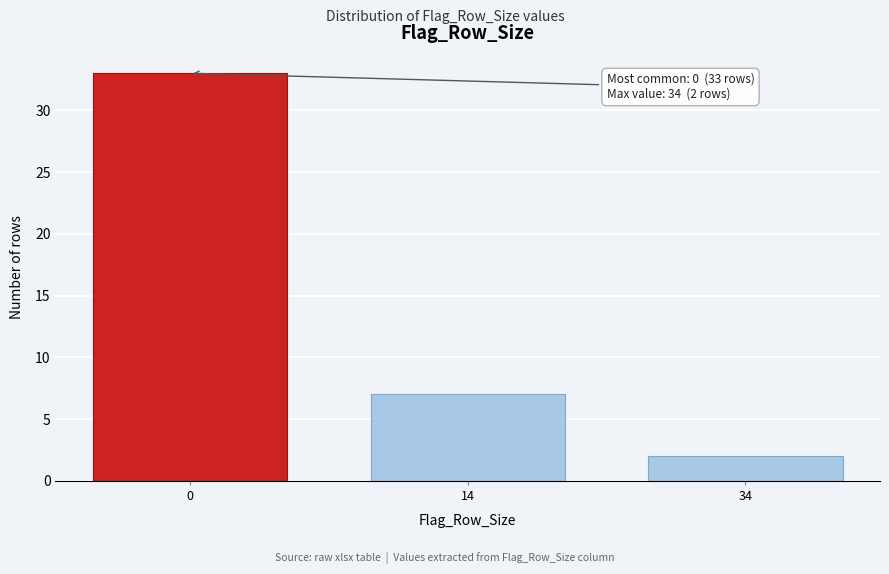

Reading left to right, what are all the values shown in this chart?

33	7	2